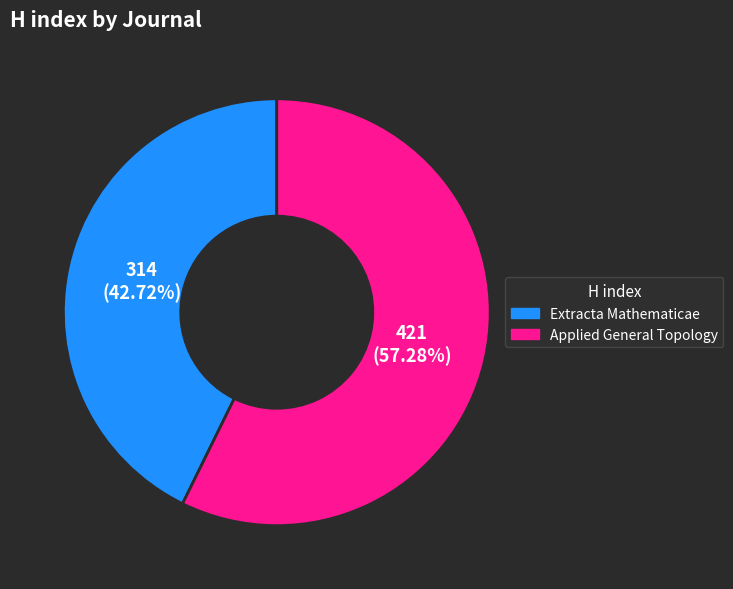

How many slices are in this pie chart?

2